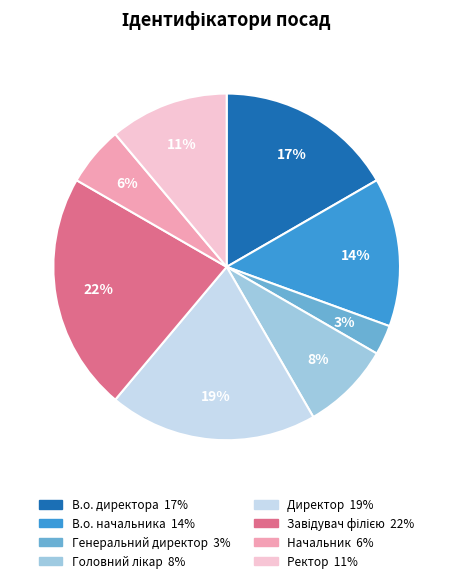

Count the number of slices in the pie.

8